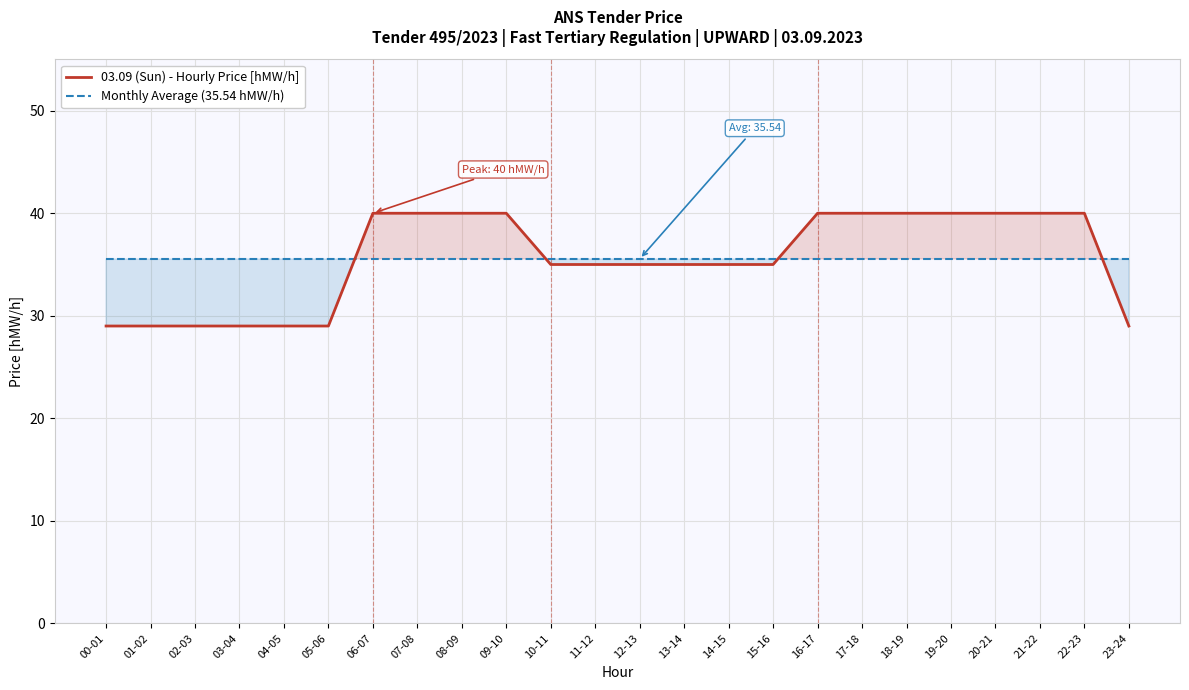

After their last crossing, which series has the higher values: Monthly Average (35.54 hMW/h) or 03.09 (Sun) - Hourly Price [hMW/h]?

Monthly Average (35.54 hMW/h)